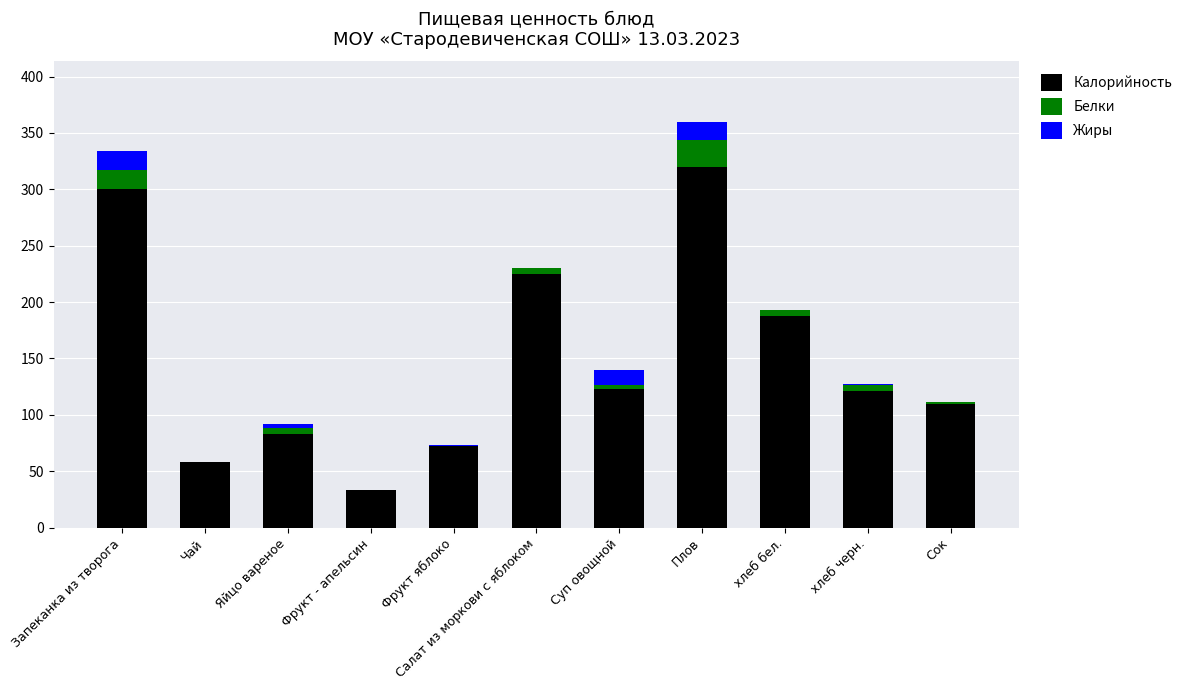

Are the bars horizontal?

No